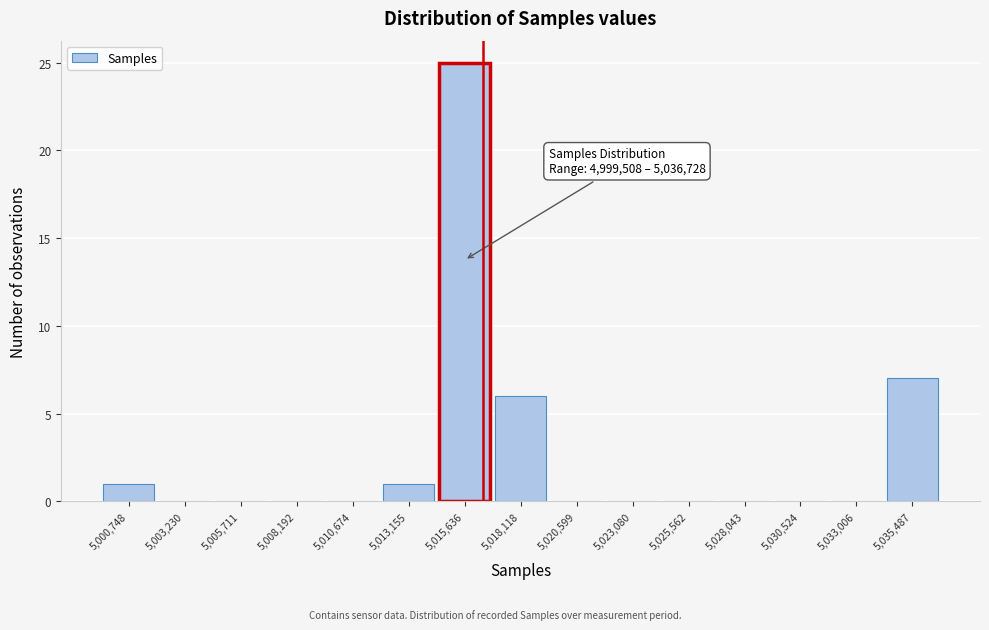

Which range on the x-axis has the tallest bar?

5014500 to 5017000